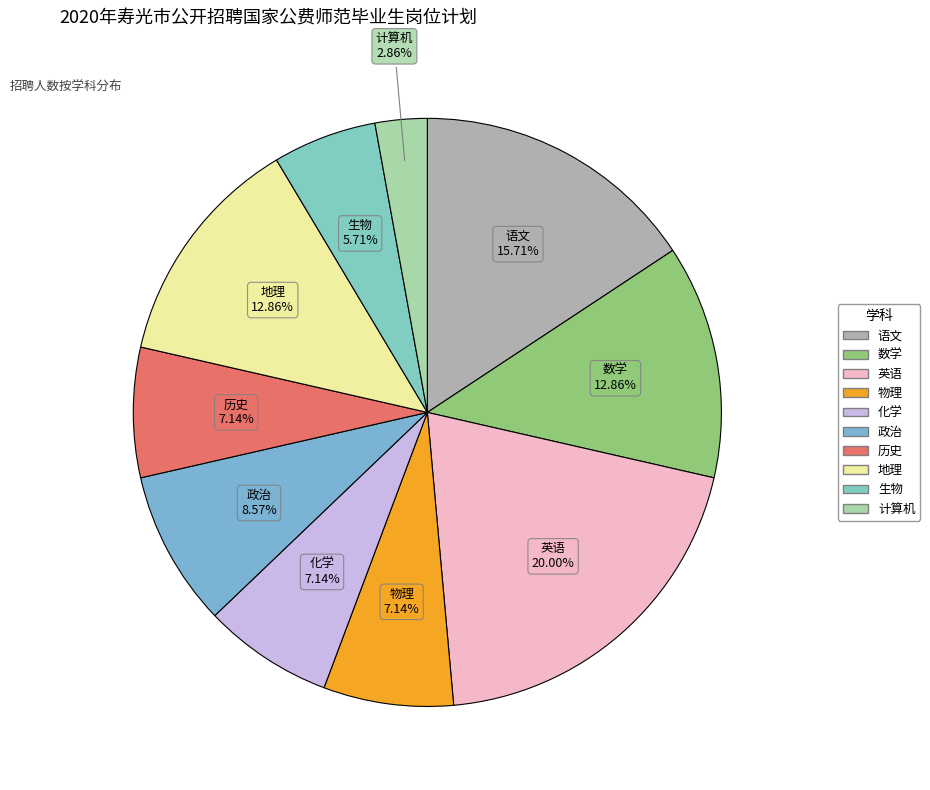

Which has a higher value, 政治 or 历史?

政治